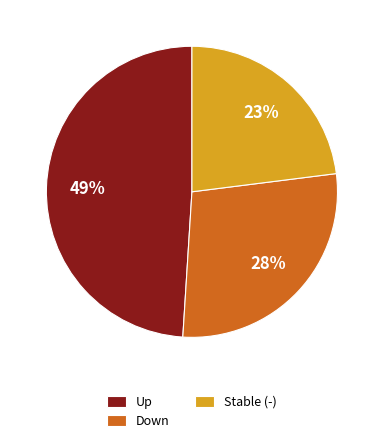

Is there a majority slice in this chart?

No